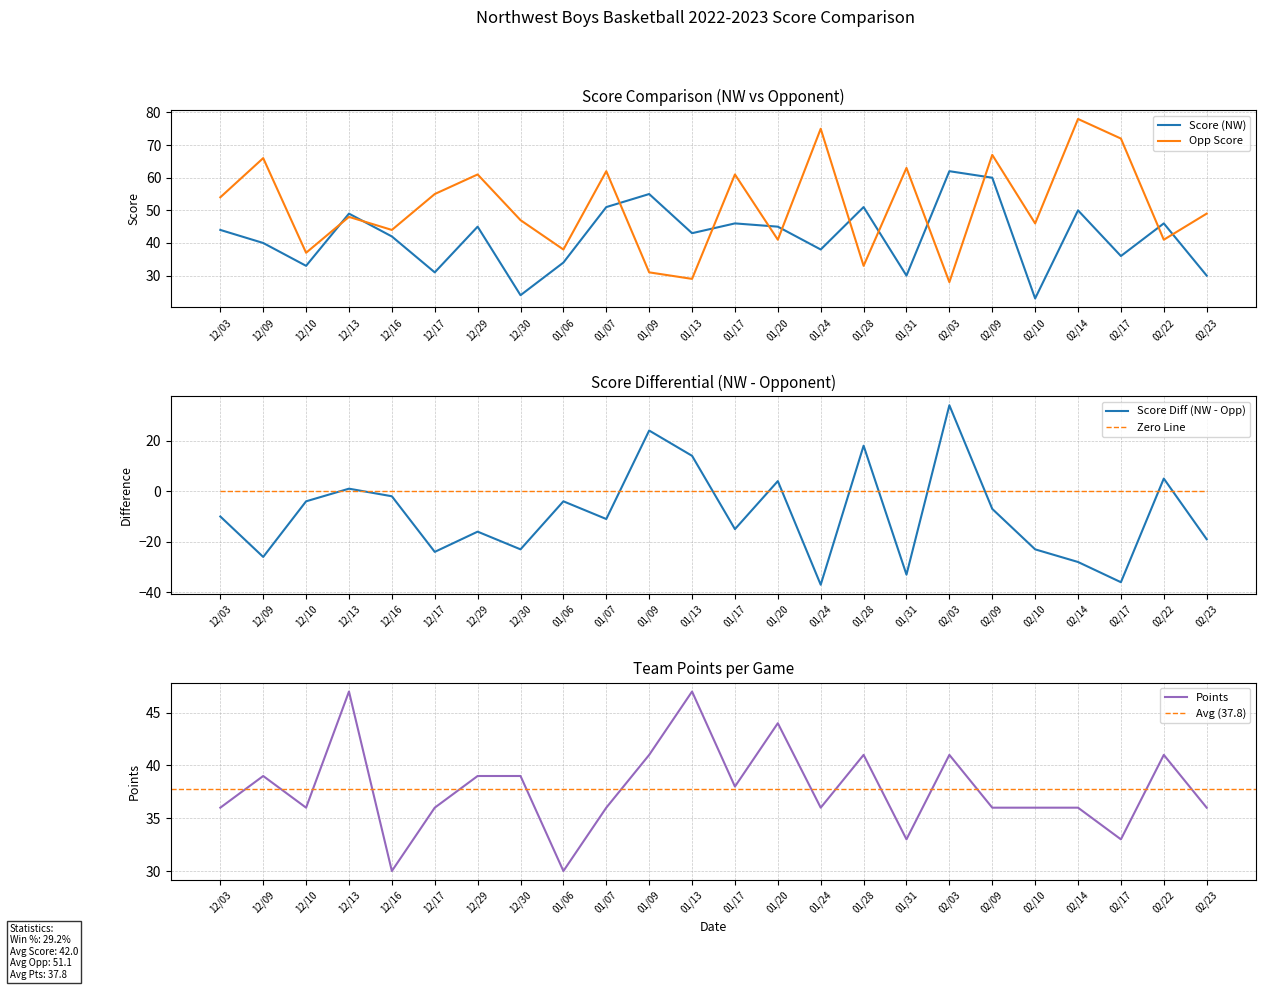

Which series has the largest range (max minus min)?

Opp Score